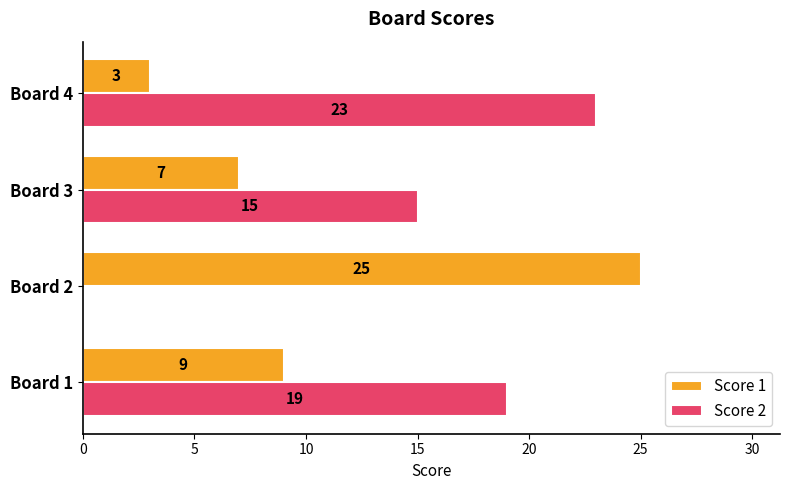

What is the sum of the Score 2 values at Board 2 and Board 4?

23